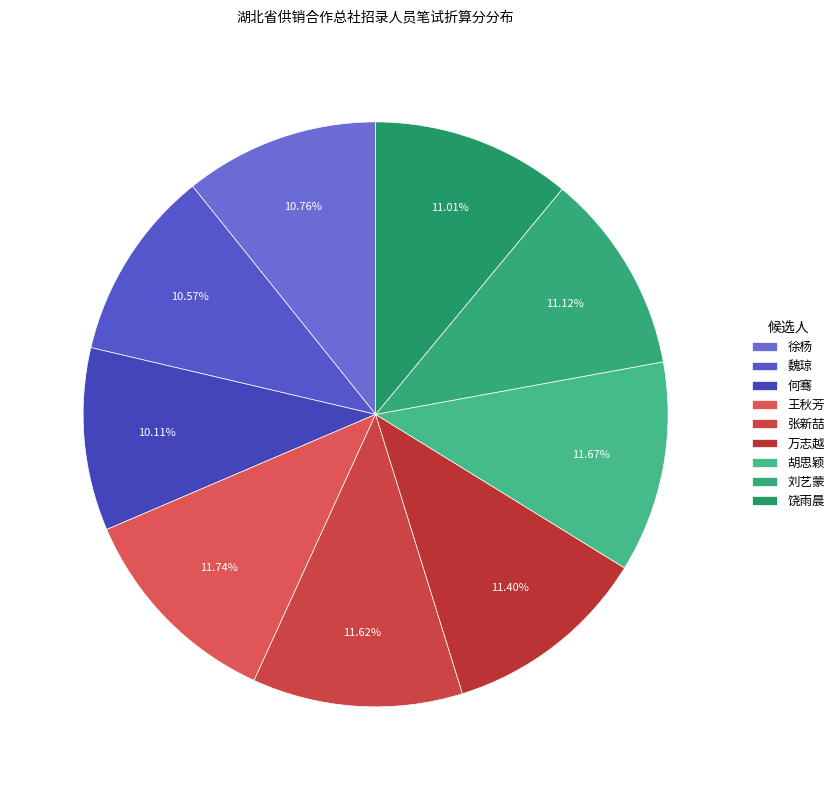

Count the number of slices in the pie.

9